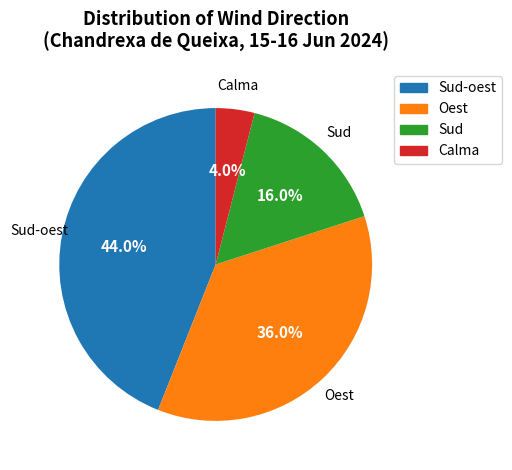

Is it true that Oest is 47% of the pie?

False